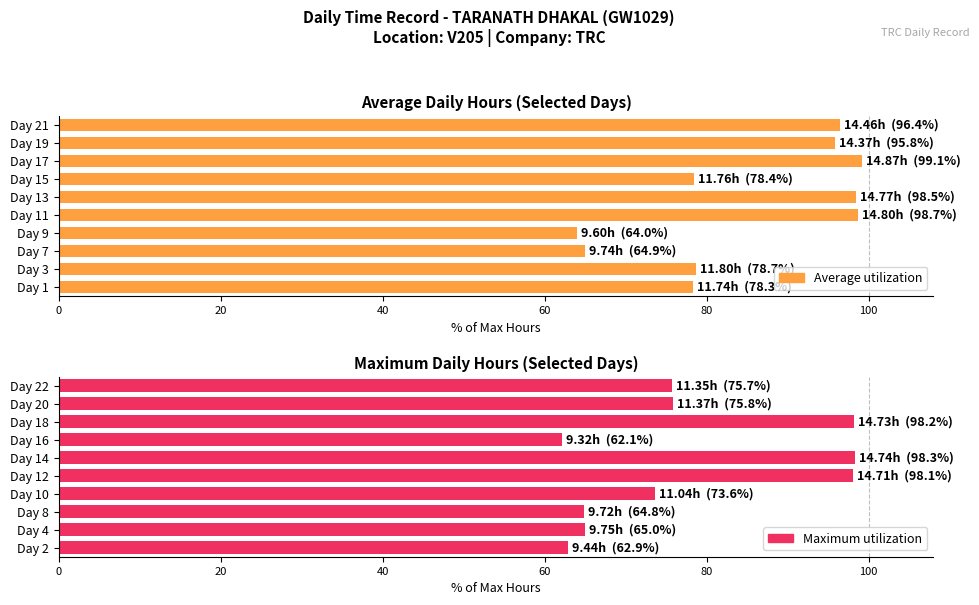

At how many categories does at least one series exceed 88?

5